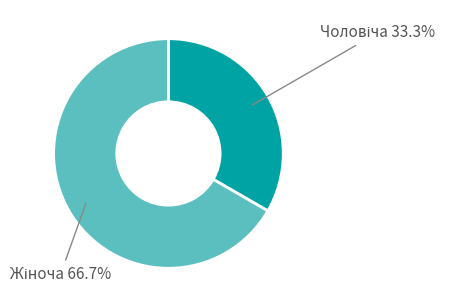

Is there any slice that represents more than half of the pie?

Yes